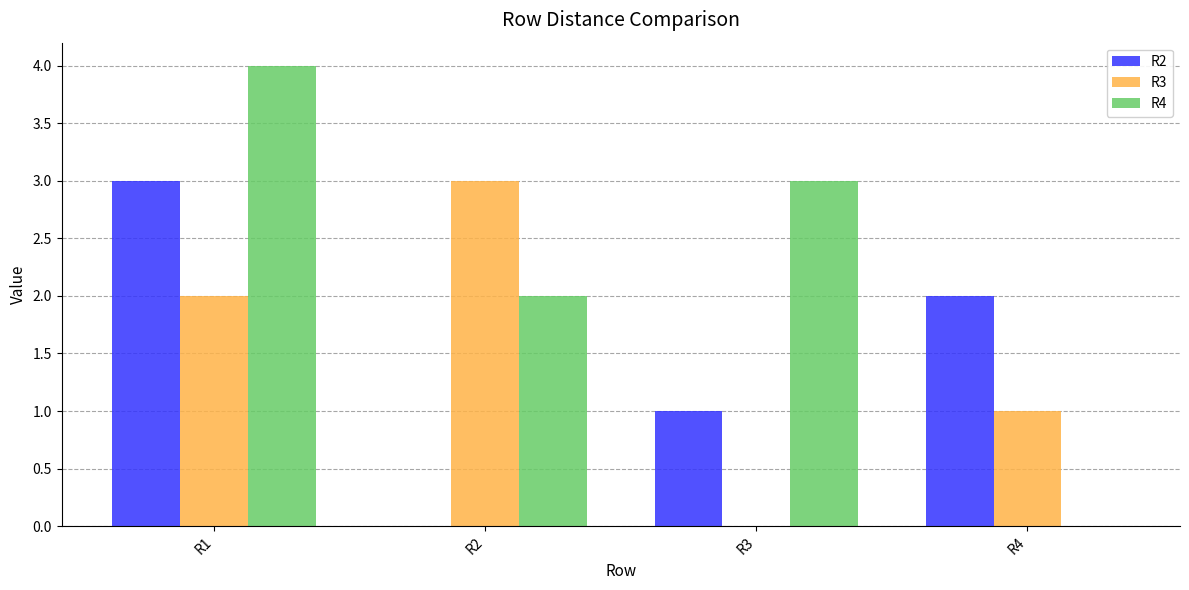

Which series has the widest spread of values?

R4